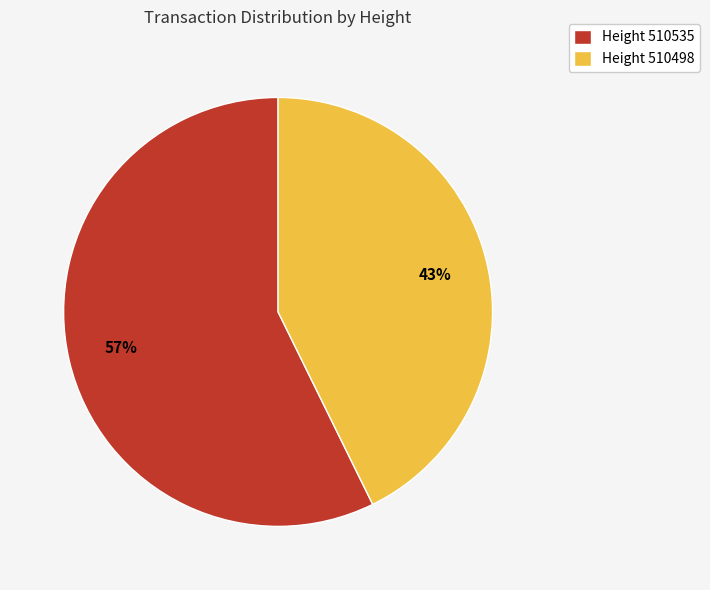

To the nearest percent, what percentage of the pie is Height 510498?

43%